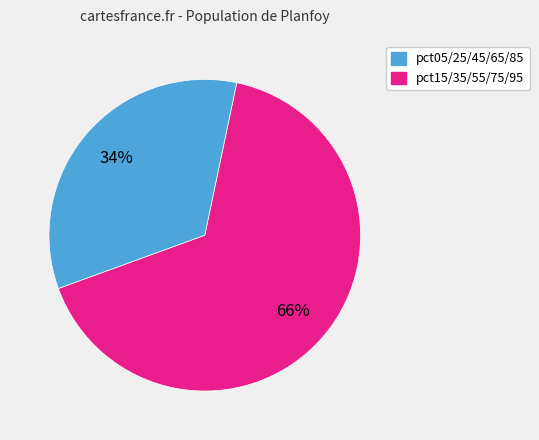

To the nearest percent, what is the average slice percentage?

50%